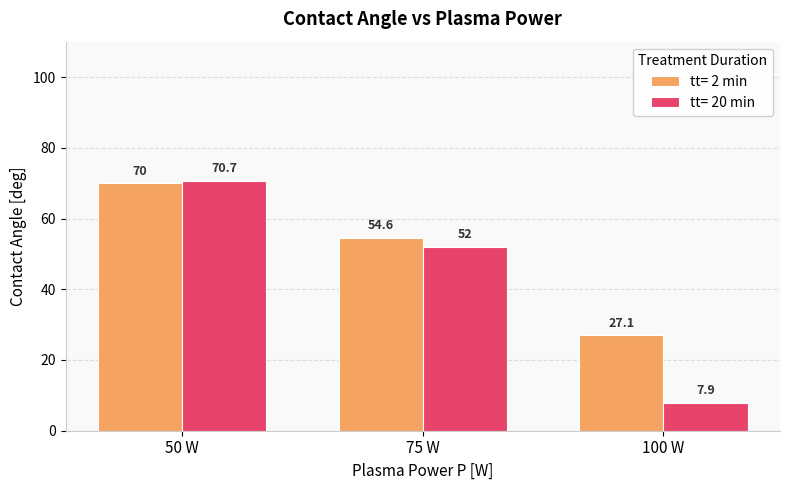

Rank the series by their average value, from lowest to highest.

tt= 20 min, tt= 2 min